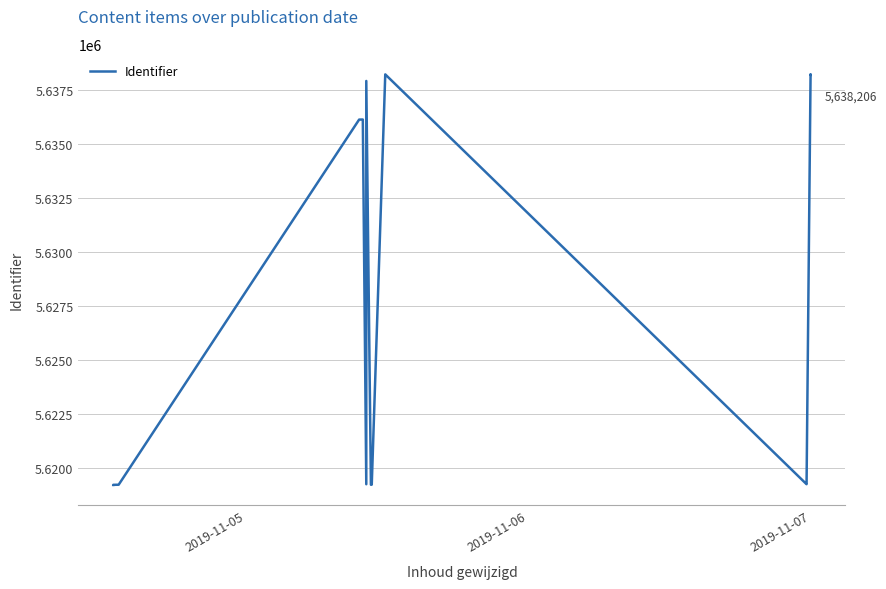

Does the chart display data point markers on the line(s)?

No